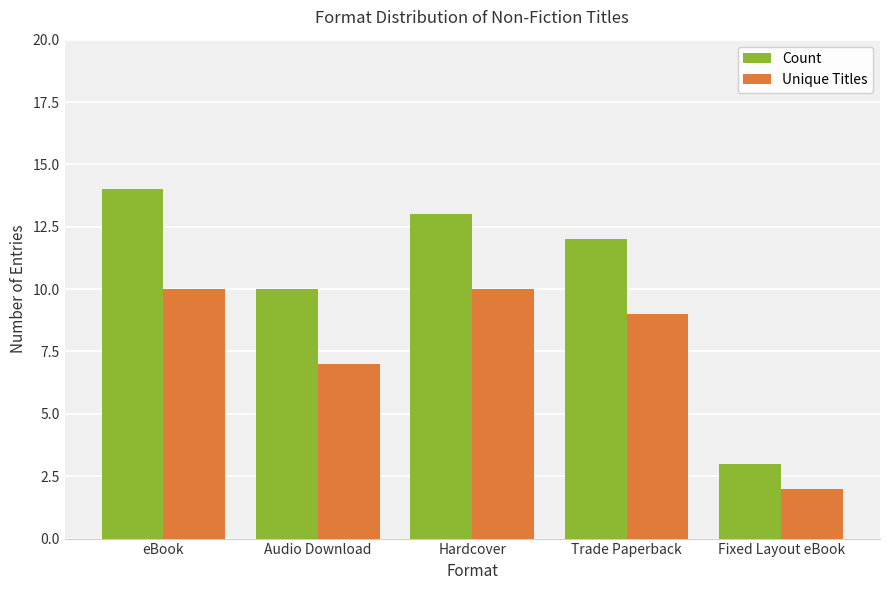

Which series has the widest spread of values?

Count